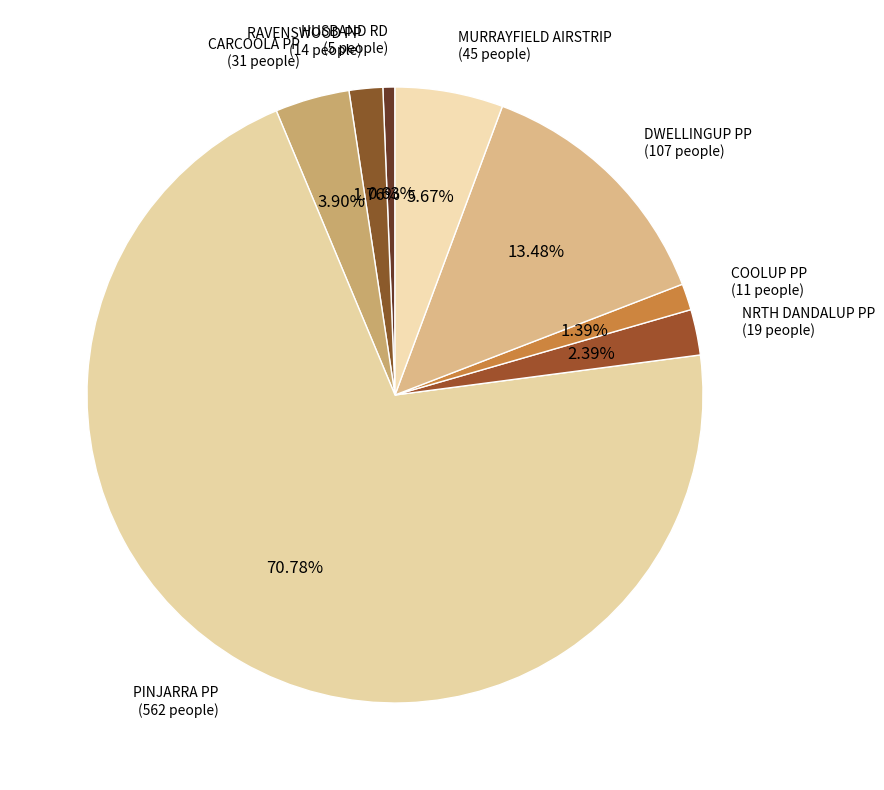

Which slice is the largest?

PINJARRA PP